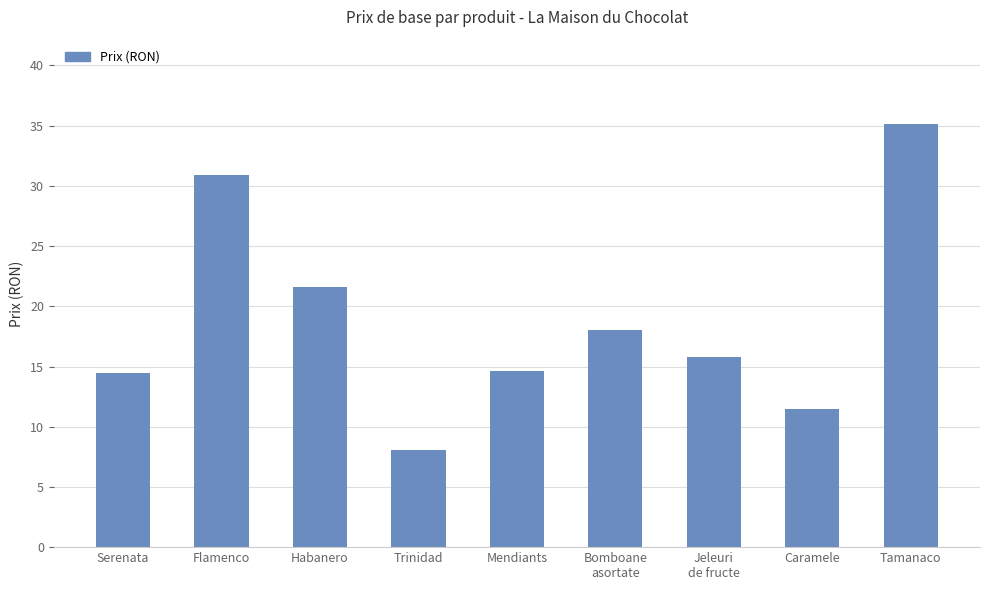

At which category does the chart reach its minimum across all series?

Trinidad